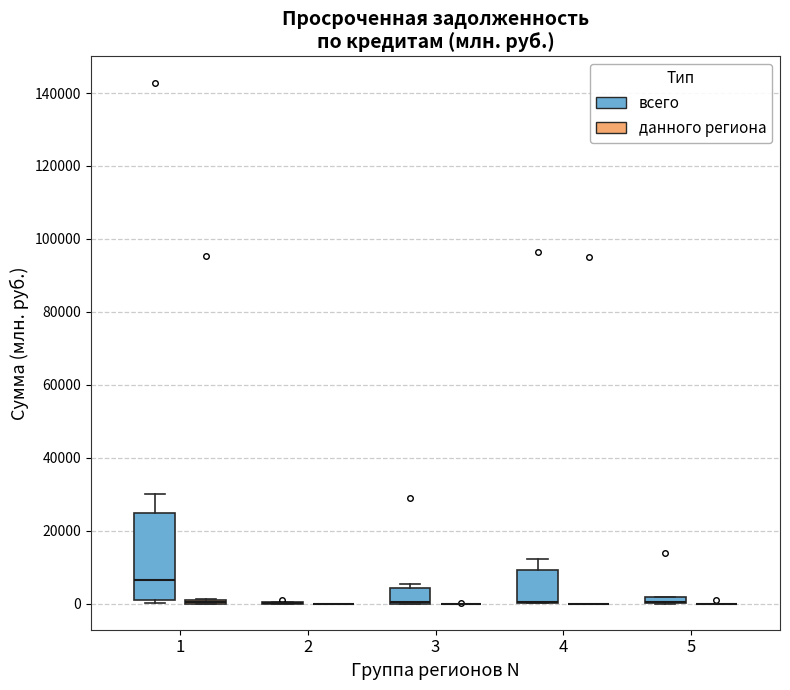

Which box is the tallest, from its lower edge to its upper edge?

1 (всего)